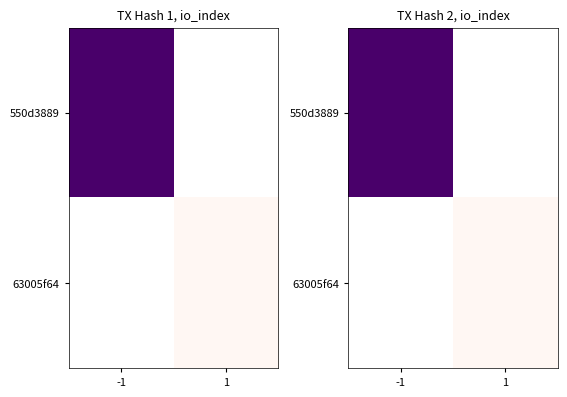

The value of 63005f64 at -1 is 0. True or false?

True